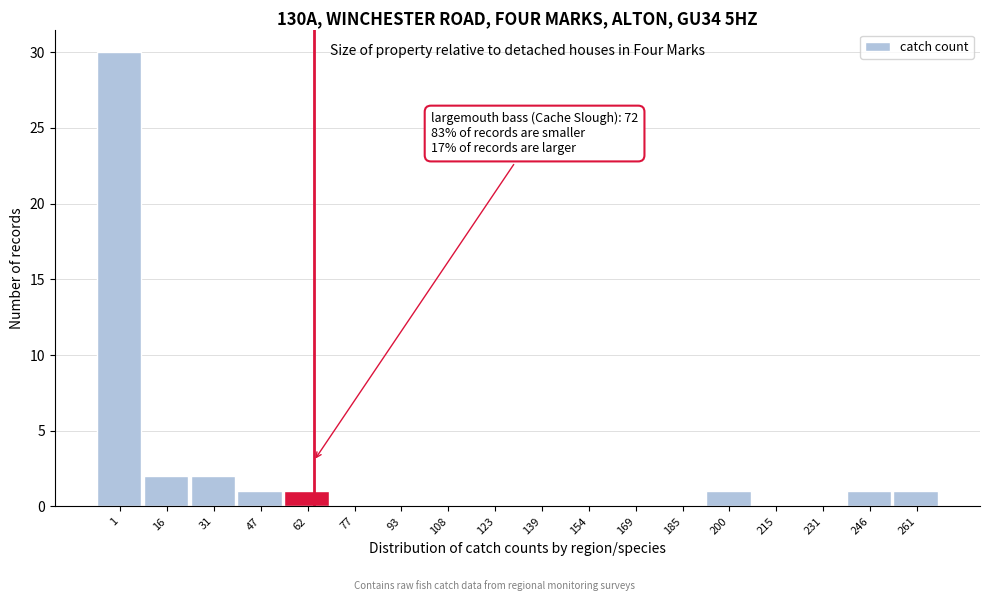

Reading left to right, list all the values displayed in this chart.

1=30	16=2	31=2	47=1	62=1	77=0	93=0	108=0	123=0	139=0	154=0	169=0	185=0	200=1	215=0	231=0	246=1	261=1